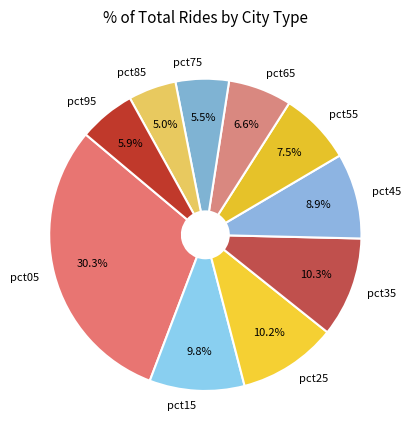

What is the largest slice in the pie chart?

pct05